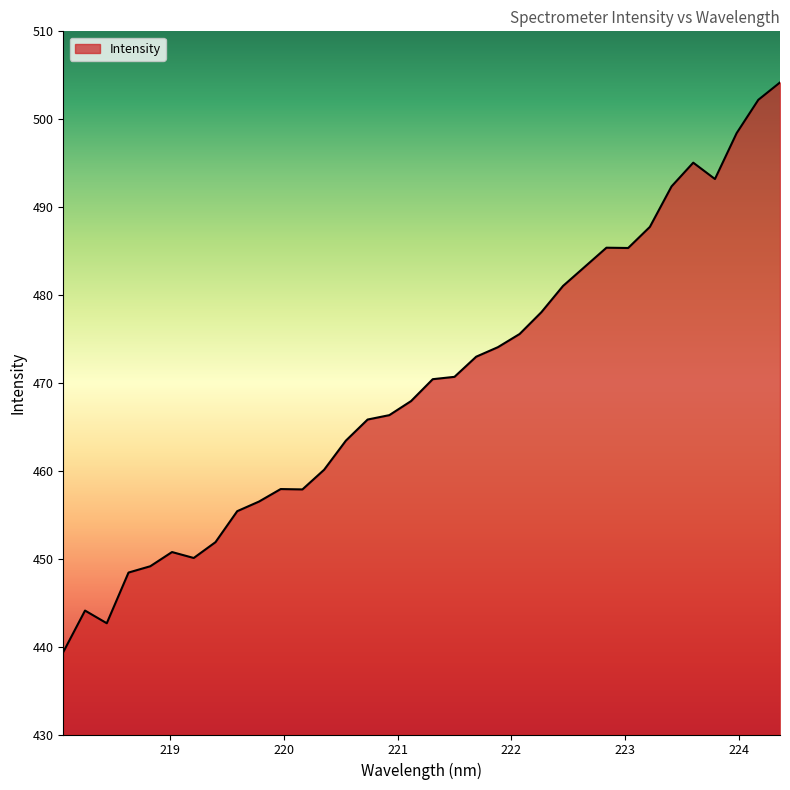

What is the difference between the second highest and minimum values?

62.8